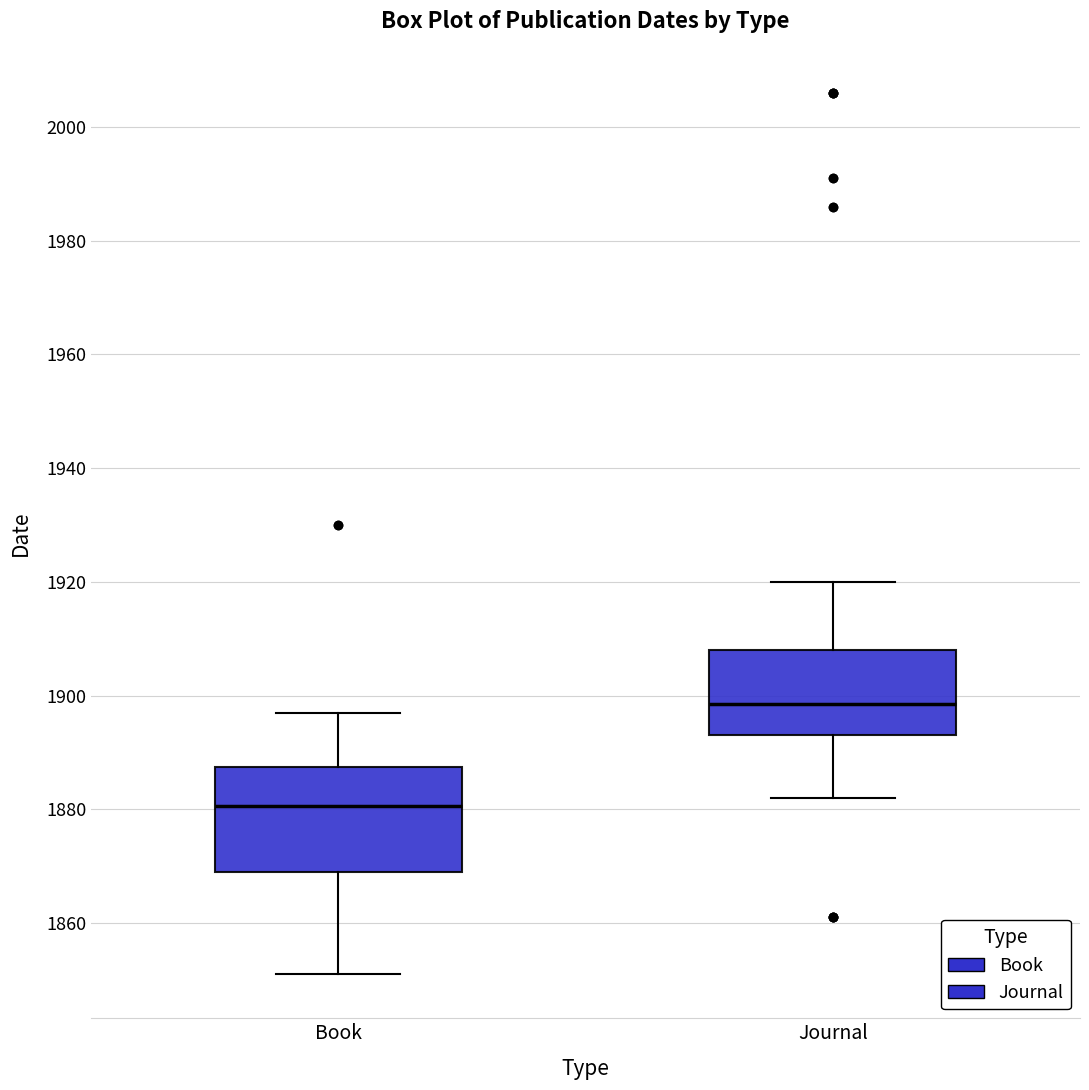

Reading left to right, read every box against the y-axis: the position of its median line, the range the box covers, and the ends of its whiskers. The values are not printed on the chart, so give them approximately, as read against the axis.

Book: median 1880, box 1870 to 1888, whiskers 1852 to 1898
Journal: median 1898, box 1894 to 1908, whiskers 1882 to 1920